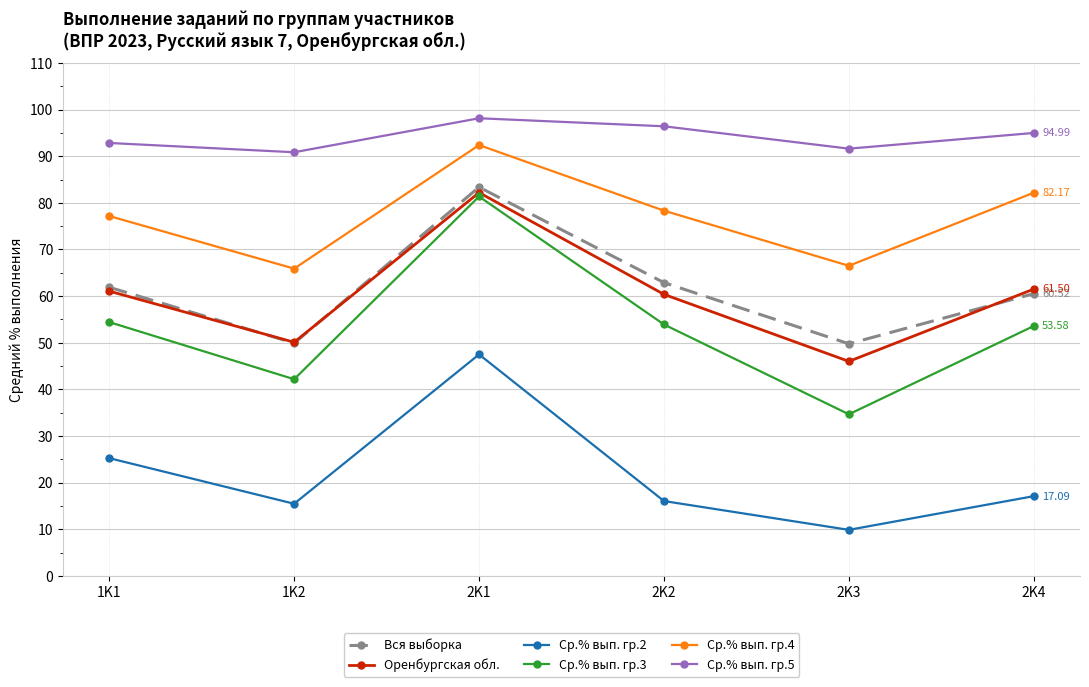

Which series has the largest range (max minus min)?

Ср.% вып. гр.3